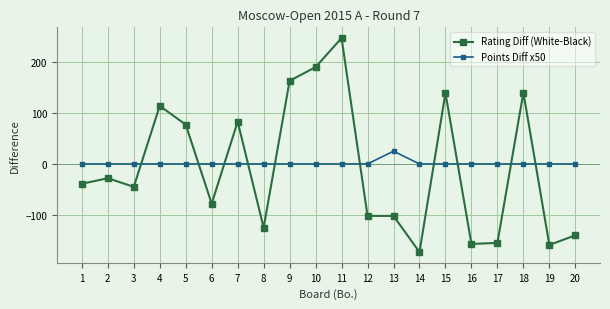

Which series changed the most between 8 and 18?

Rating Diff (White-Black)